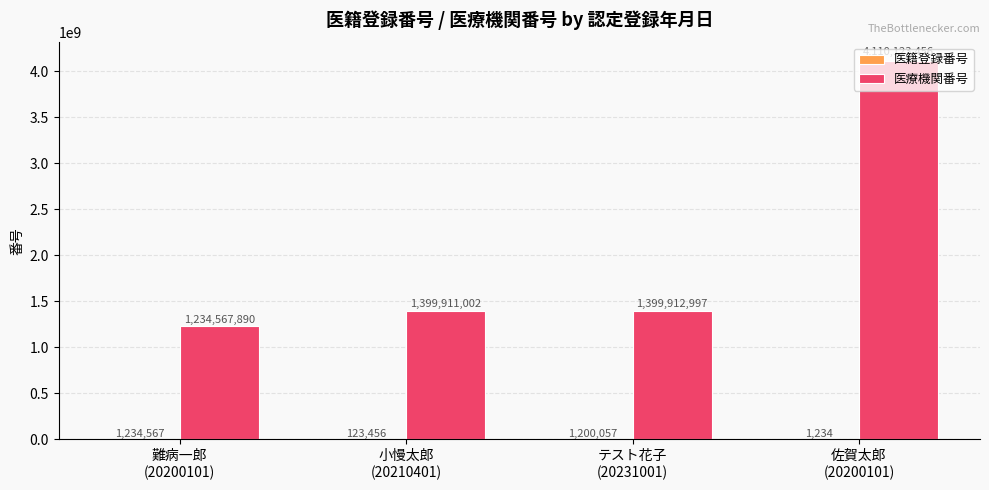

The 医療機関番号 series shows 1399911002 at 小慢太郎
(20210401). True or false?

True